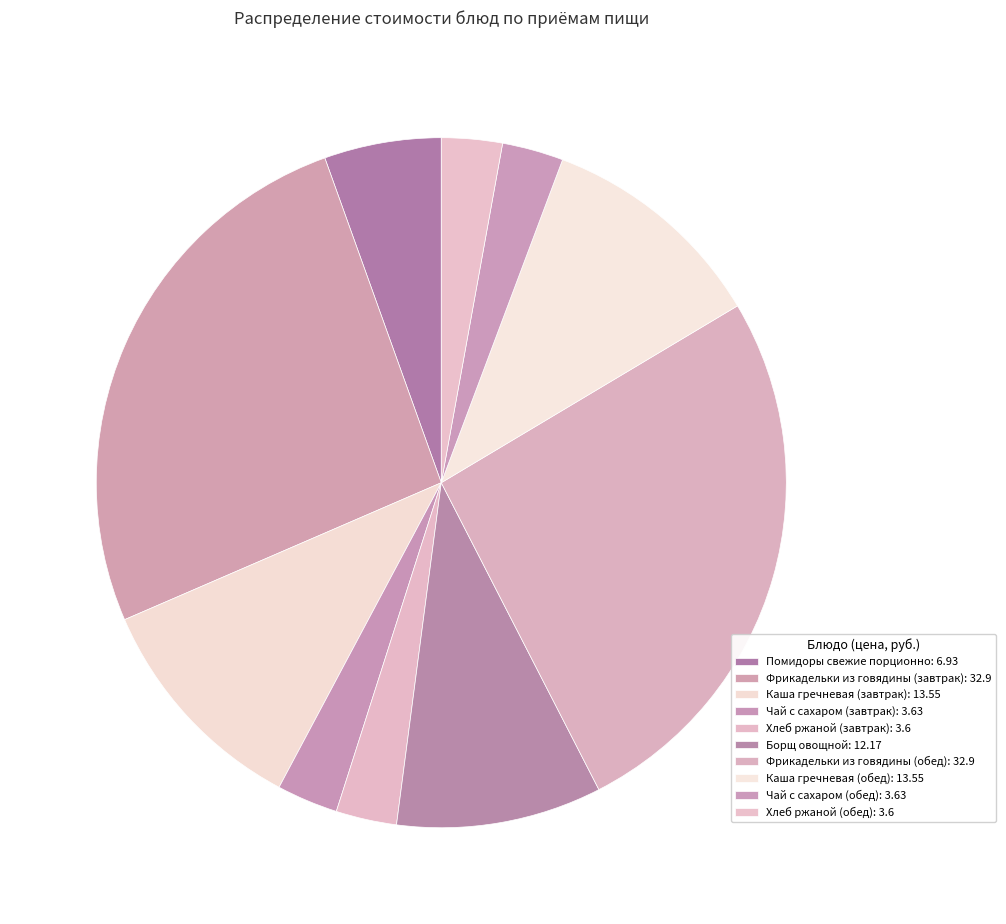

Count the number of slices in the pie.

10